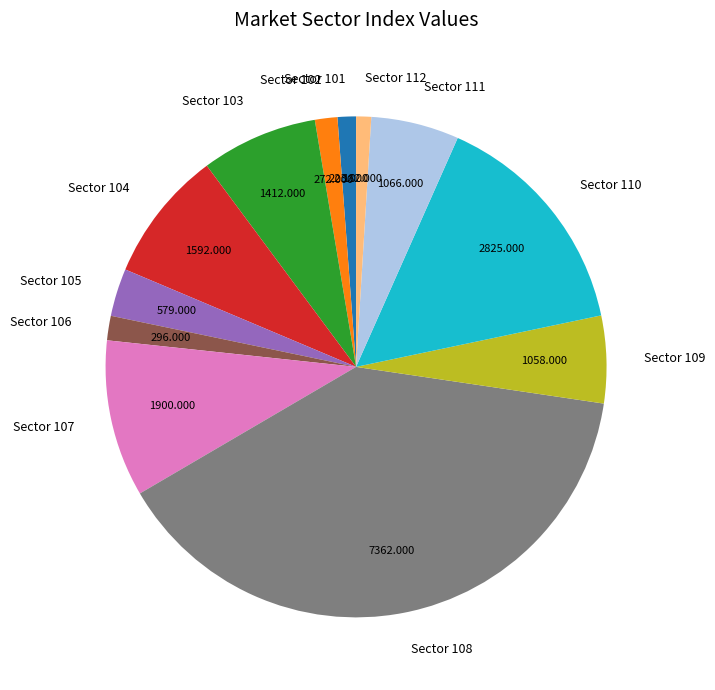

Does Sector 108 account for over 50% of the chart?

No